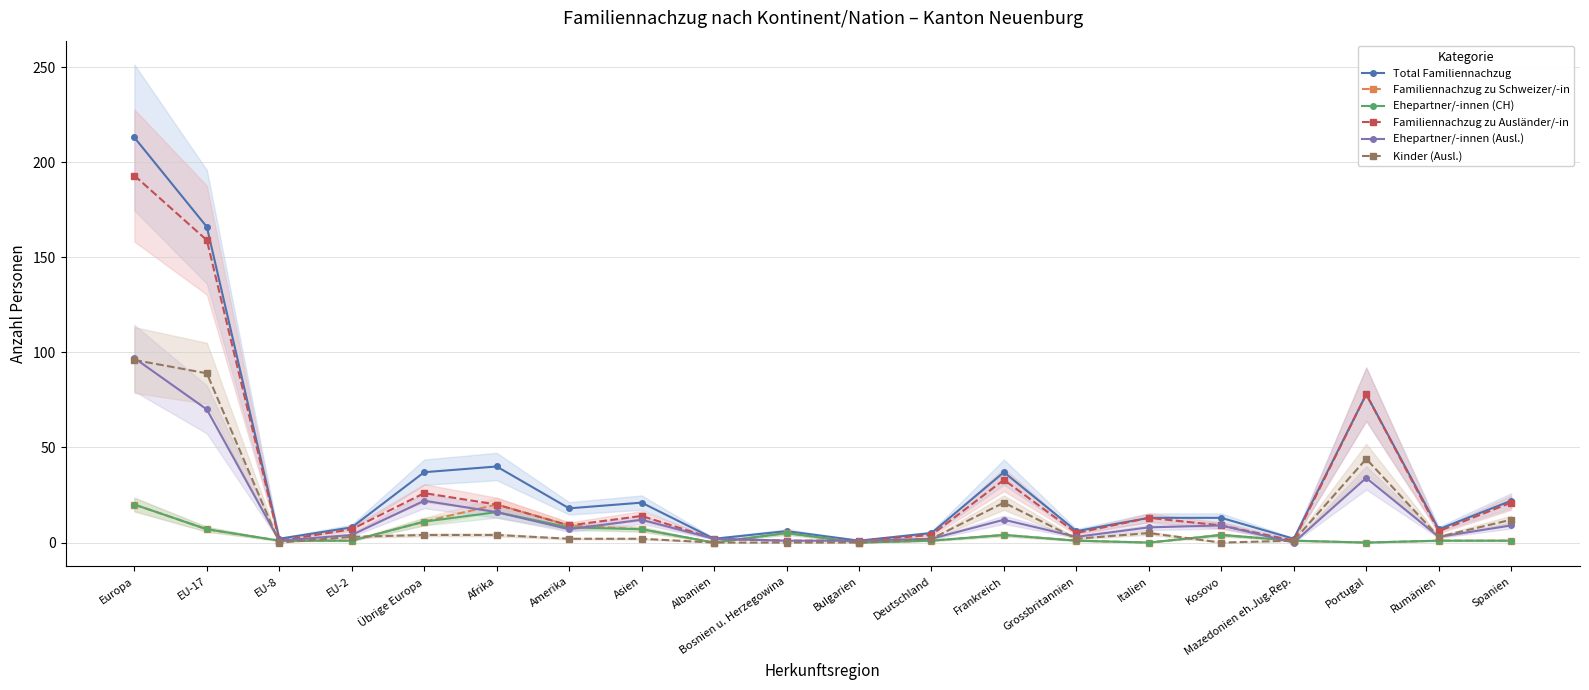

What is the sum of the Ehepartner/-innen (Ausl.) values at Portugal and EU-17?

104